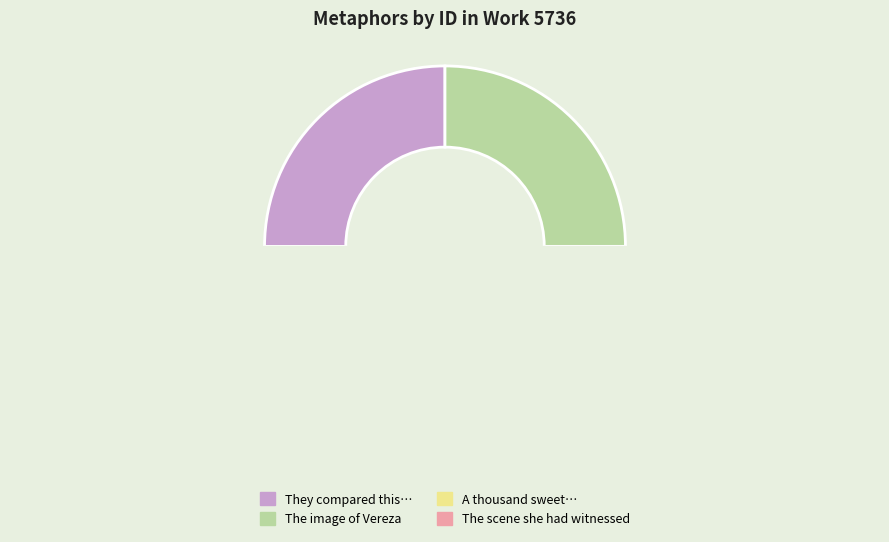

Is it true that The image of Vereza is 1% of the pie?

False